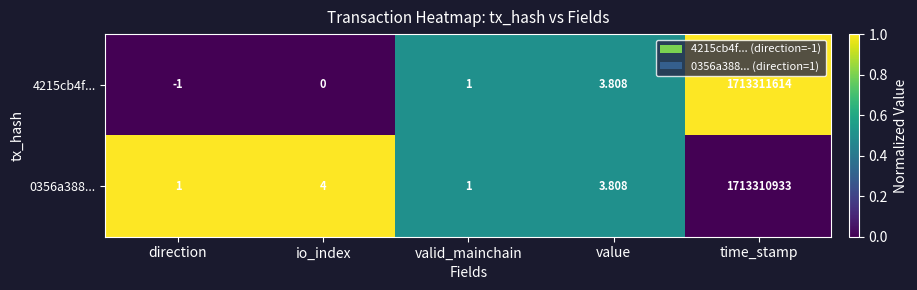

What is the difference between the highest and lowest values at io_index?

4.0